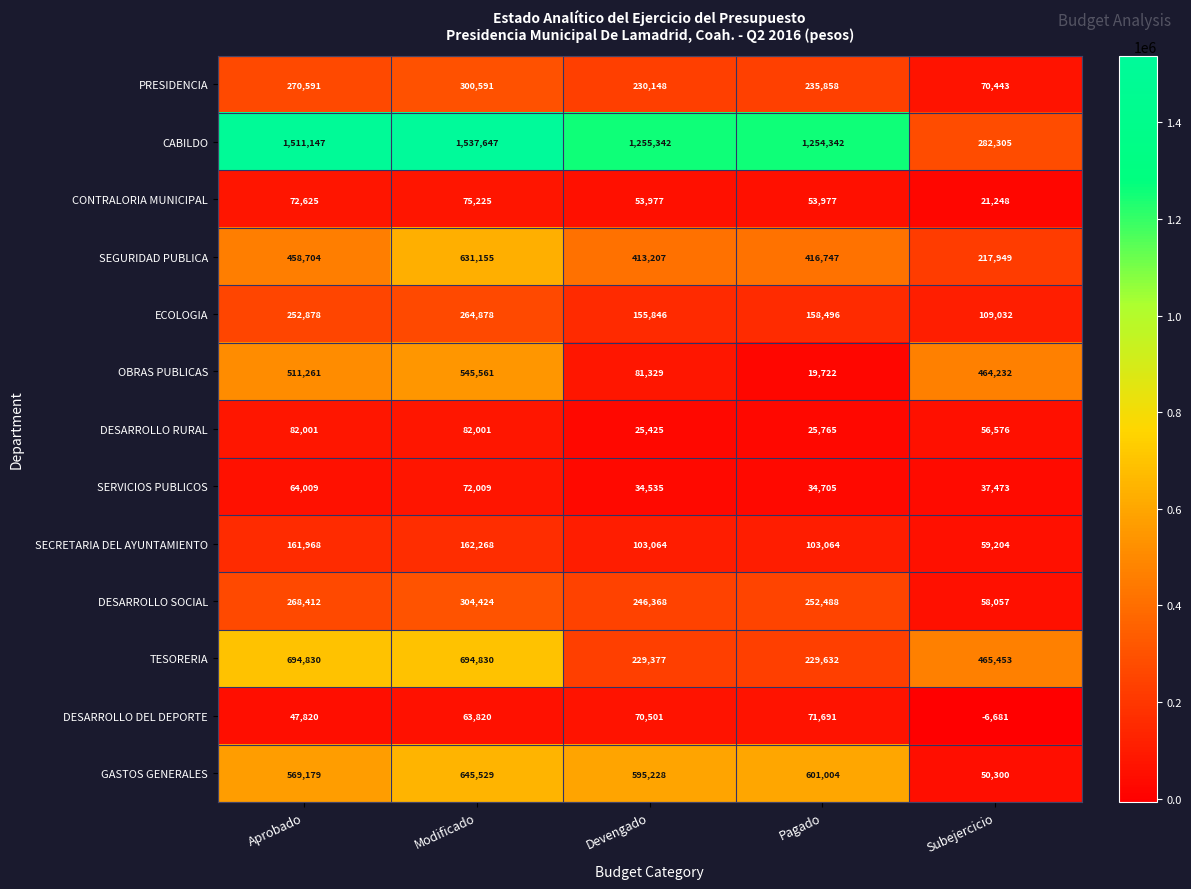

At which category does the chart reach its minimum across all series?

Subejercicio